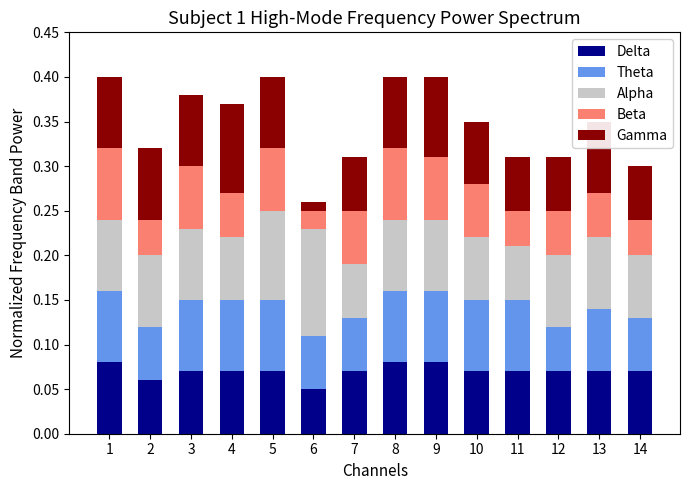

What is the total value across all series at 6?

0.3